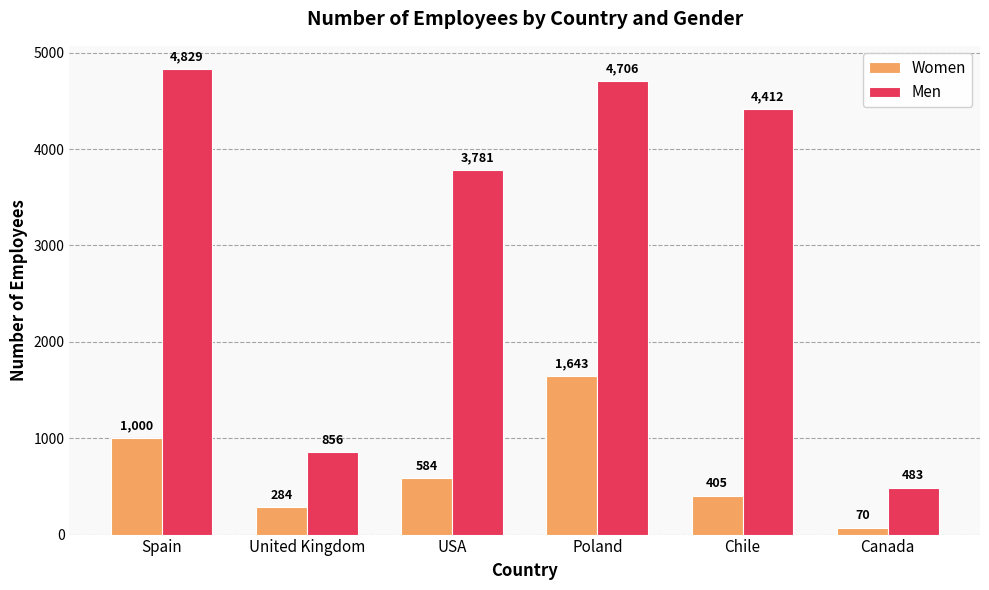

The value of Women at USA is 584. True or false?

True